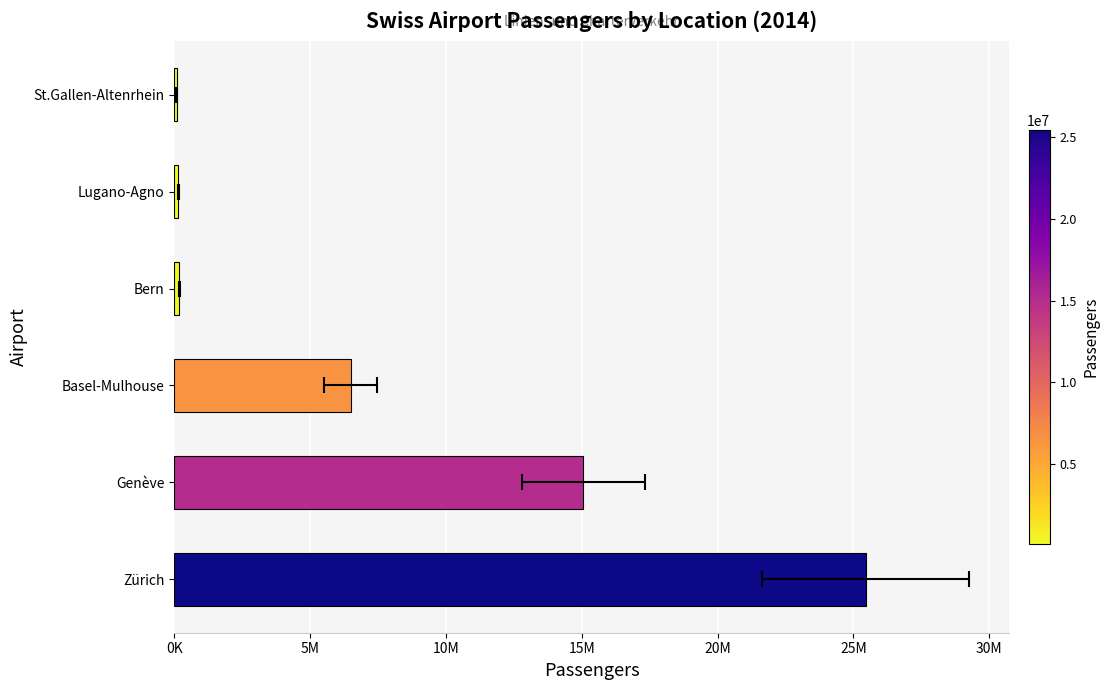

What is the difference between the values at Zürich and Genève?

10393682